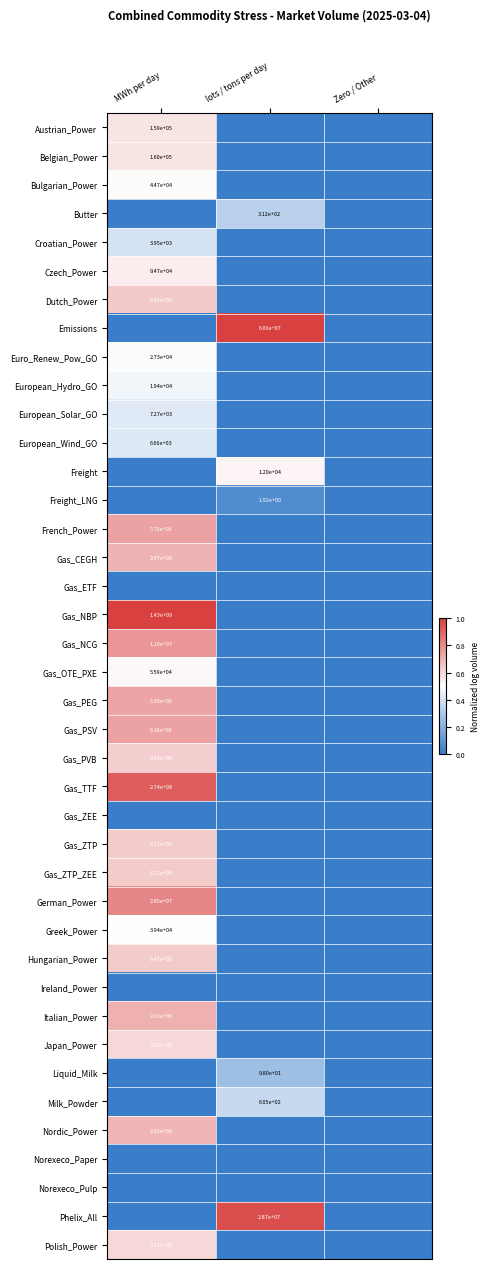

Is it true that Gas_TTF equals 274000000.0 at MWh per day?

True